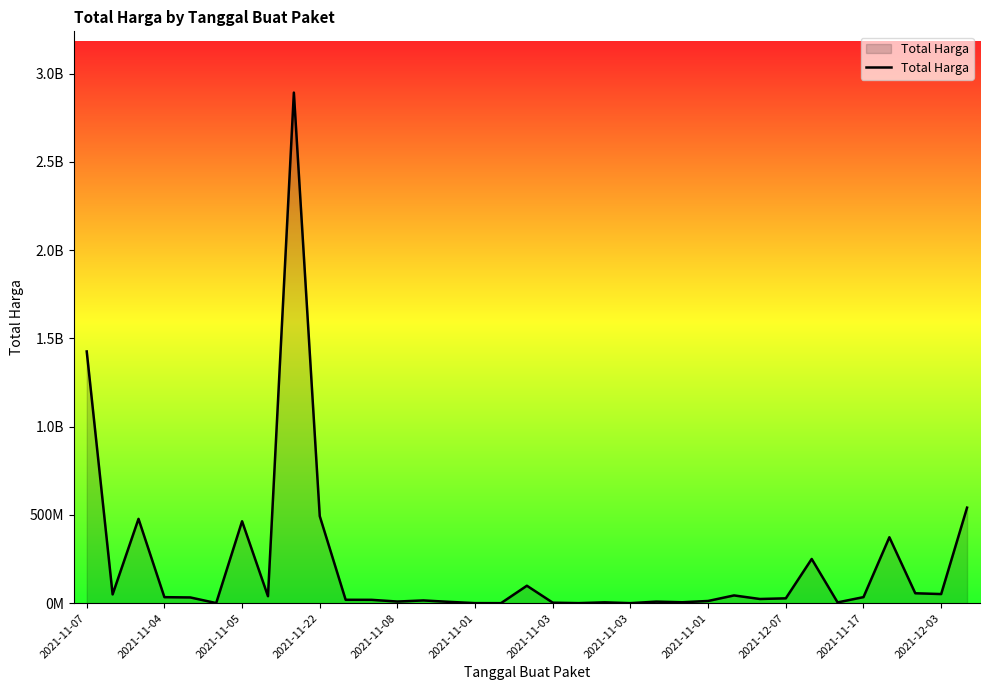

Reading left to right, transcribe all the data shown in this chart.

1425867900	49730040	477600000	34000000	32441200	577875	464002100	39440000	2892122000	493000000	19175000	18900000	9180000	15513960	7401240	333600	78000	98772570	2772000	265000	4672200	182000	8742500	5129000	12453900	43859200	23653000	27412000	250350000	4350000	34292000	373404000	56152800	51601000	541071000